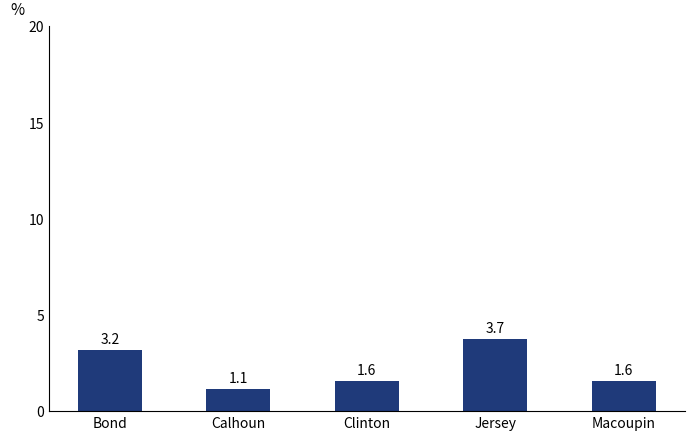

Which label corresponds to the smallest value in the chart?

Calhoun